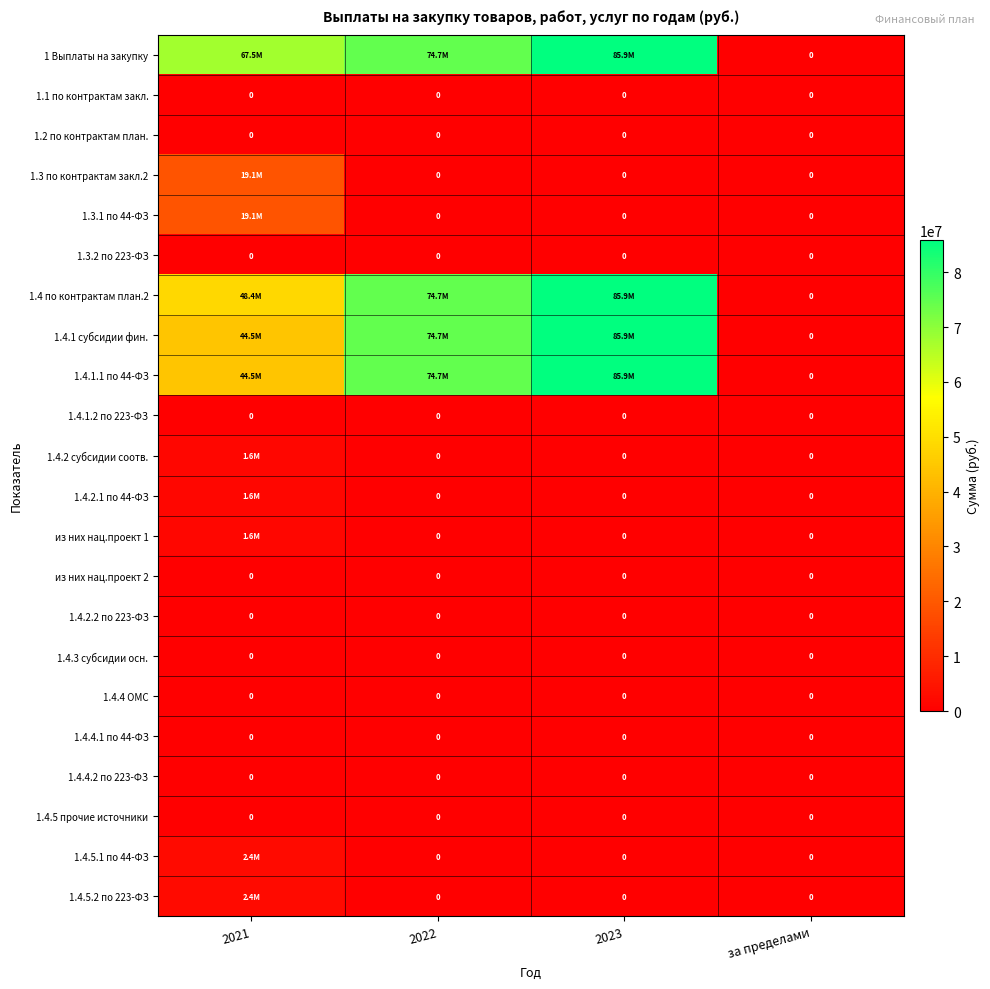

What value does the 1.4.1.1 по 44-ФЗ series have at 2022?

74689015.0